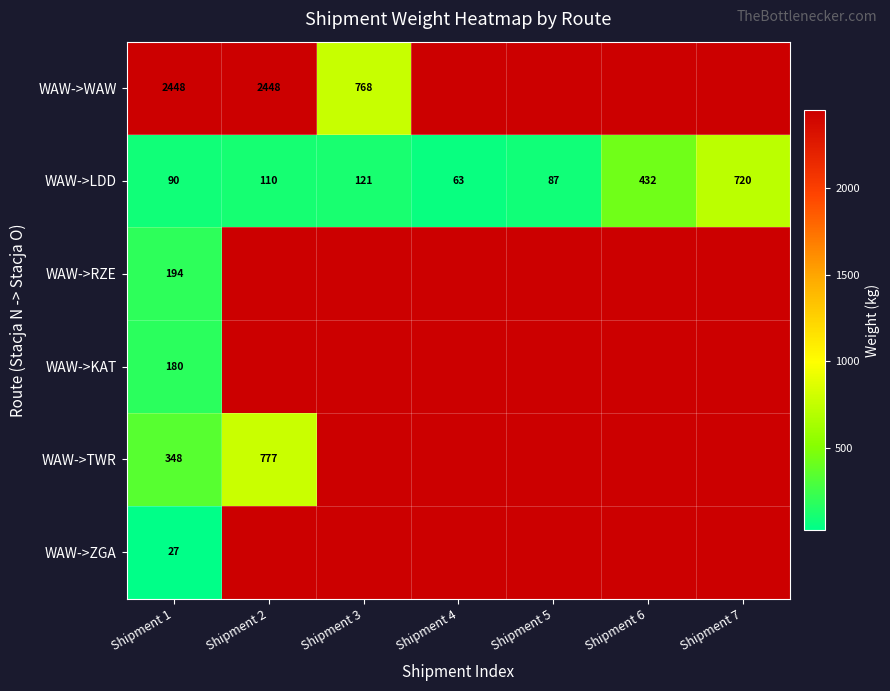

The WAW->LDD series shows 1160 at Shipment 7. True or false?

False